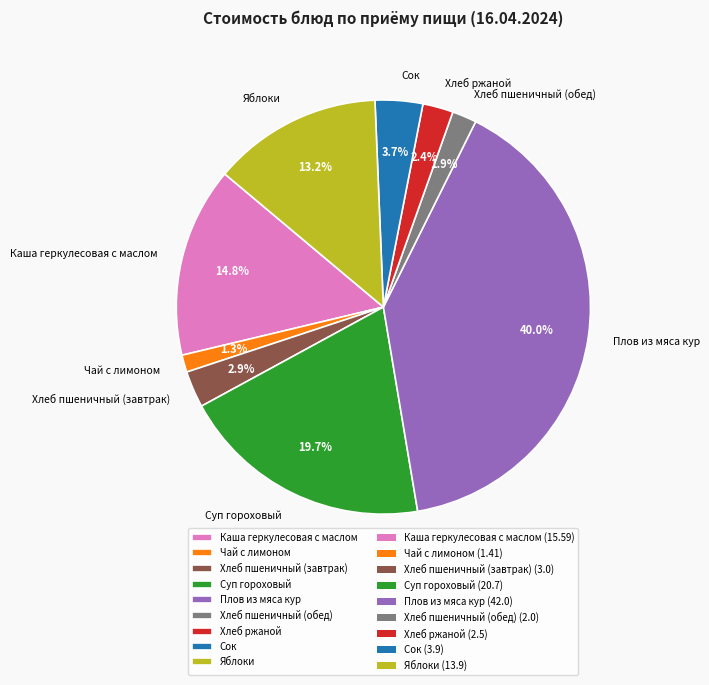

Which category has the biggest portion of the pie?

Плов из мяса кур